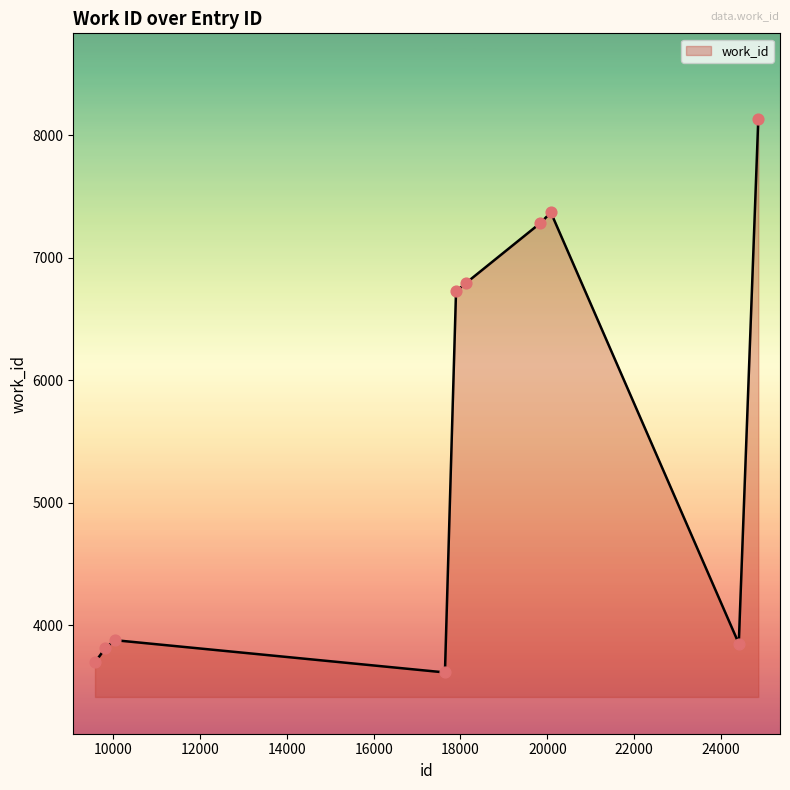

What is the difference between the maximum and minimum values?

4514